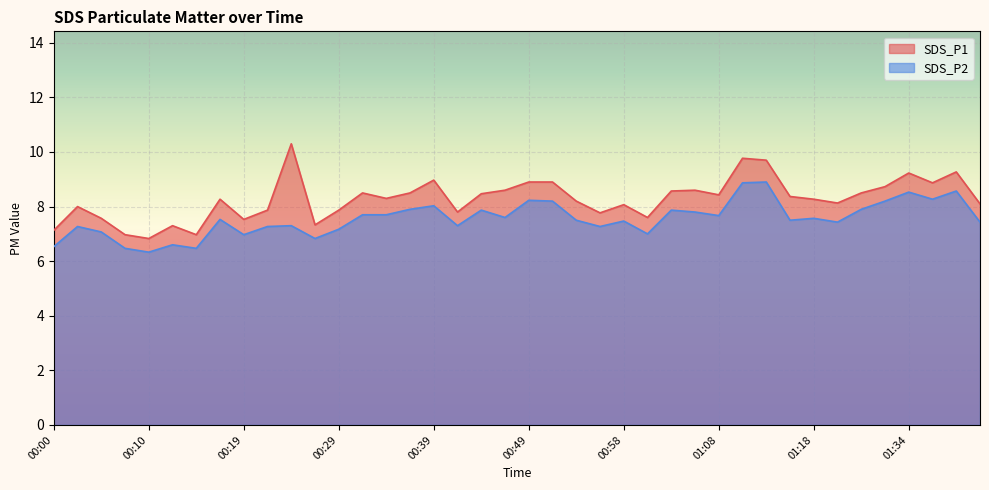

Which series changed the most between 00:02 and 00:22?

SDS_P1